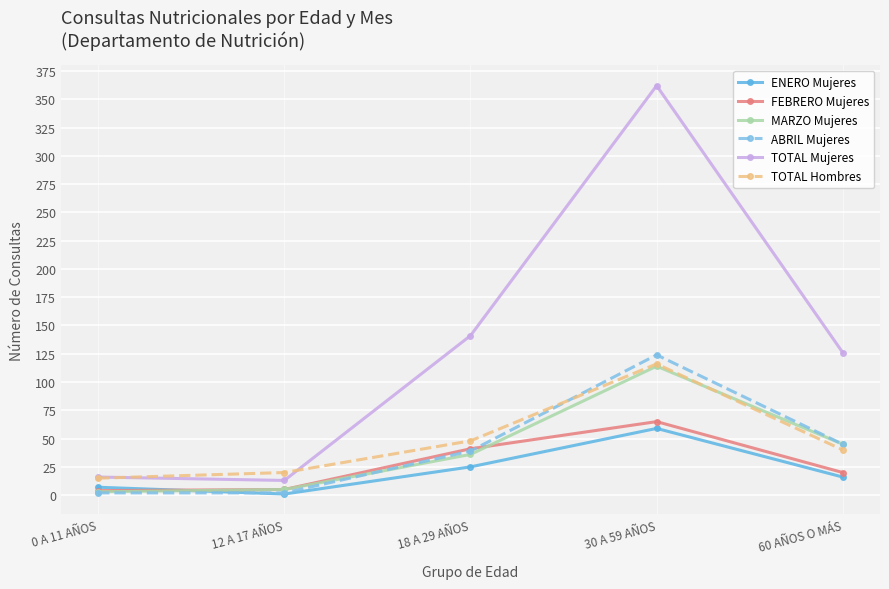

Which category has the highest value in the ABRIL Mujeres series?

30 A 59 AÑOS